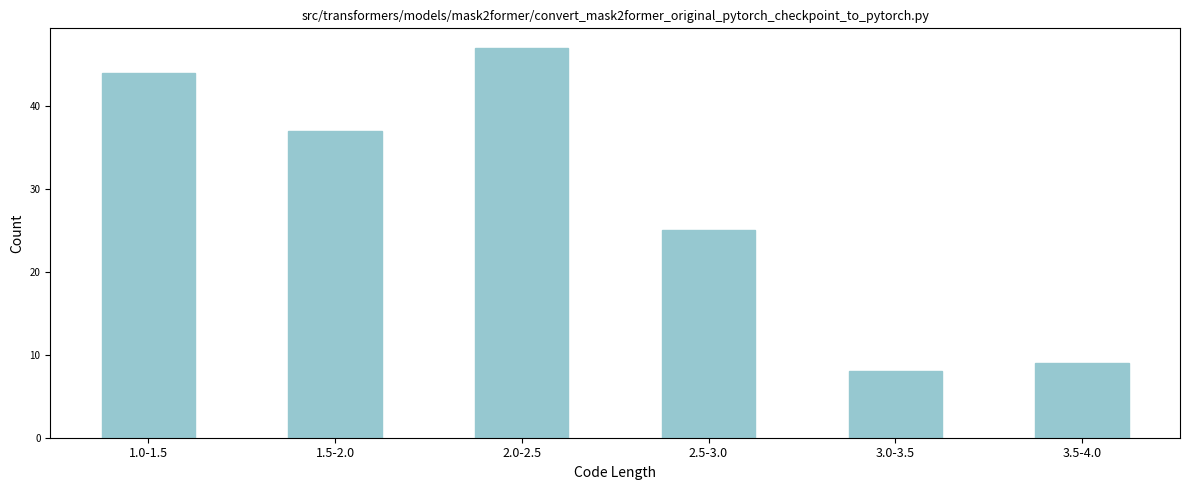

Reading right to left, extract all data points from this chart.

3.5-4.0=9	3.0-3.5=8	2.5-3.0=25	2.0-2.5=47	1.5-2.0=37	1.0-1.5=44